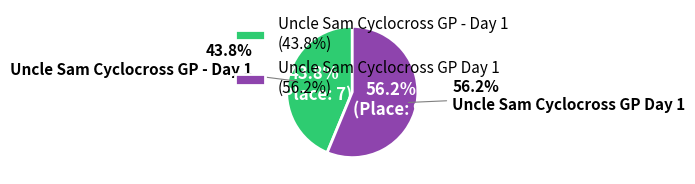

What is the largest slice in the pie chart?

Uncle Sam Cyclocross GP Day 1